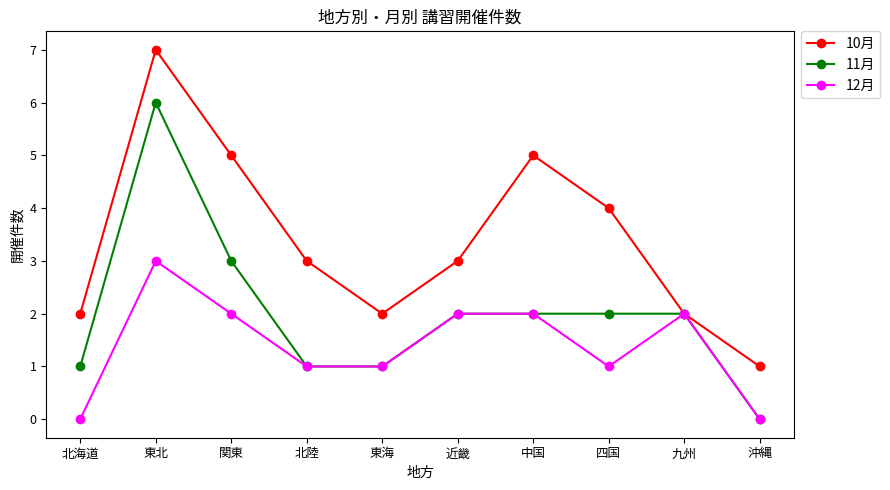

What is the value of the 10月 point at the 4th from the left?

3